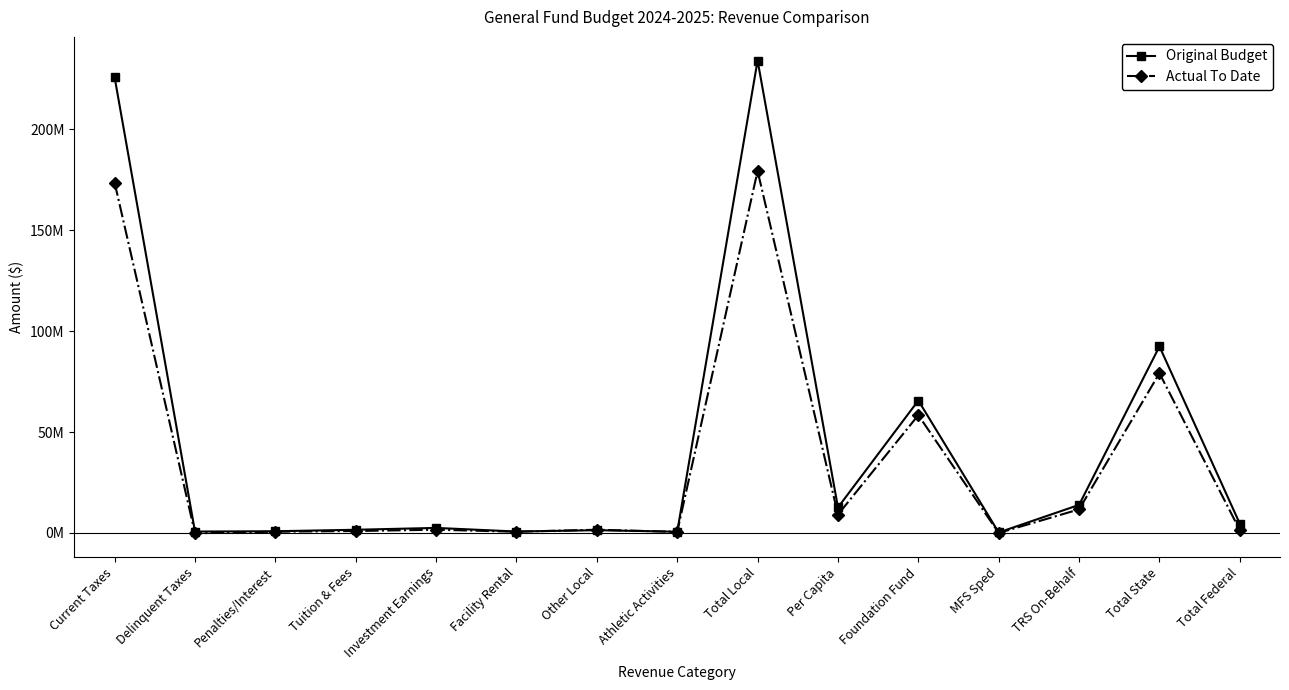

Rank the series at Delinquent Taxes from lowest to highest value.

Actual To Date, Original Budget